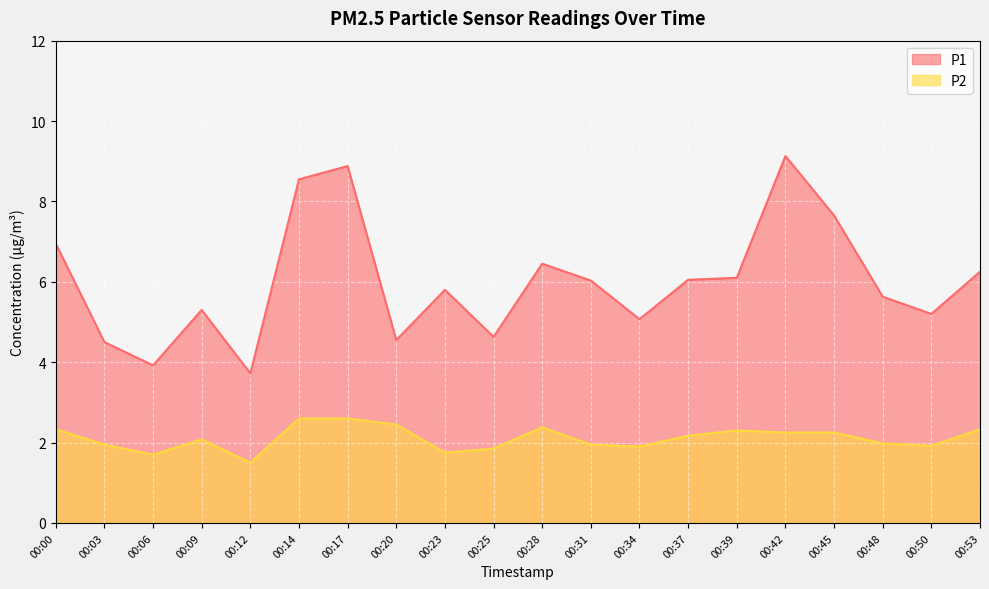

What is the spread (max minus min) of values at 00:20?

2.1